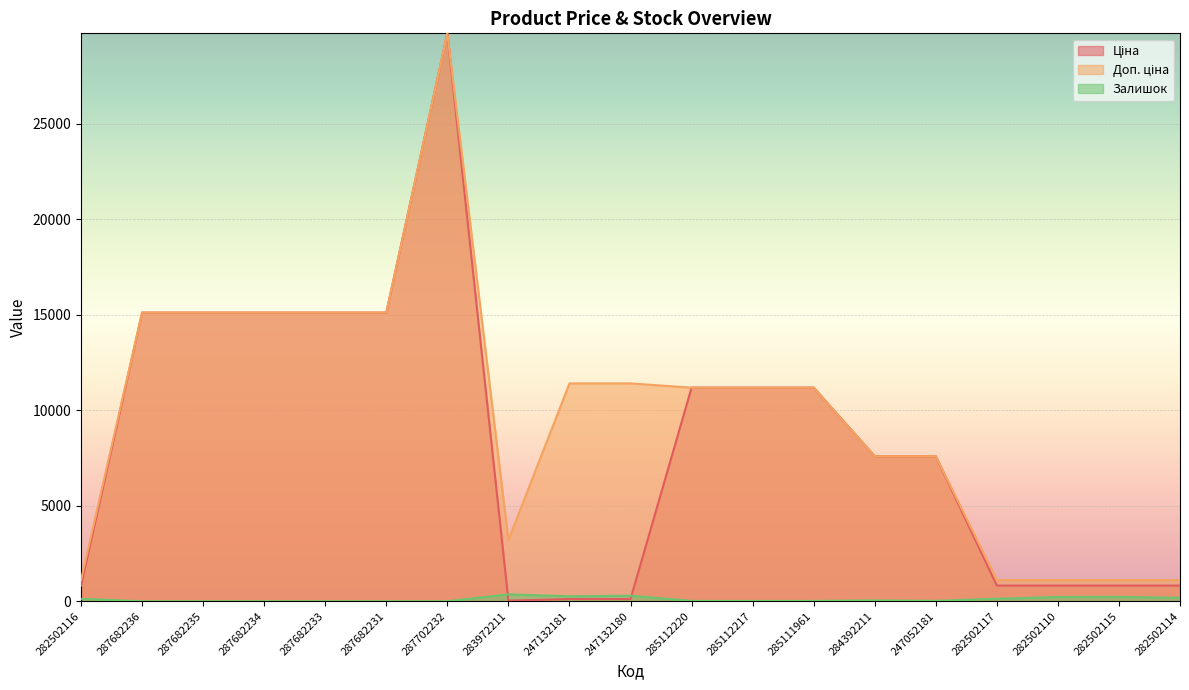

What is the label of the 1st point from the right?

282502114